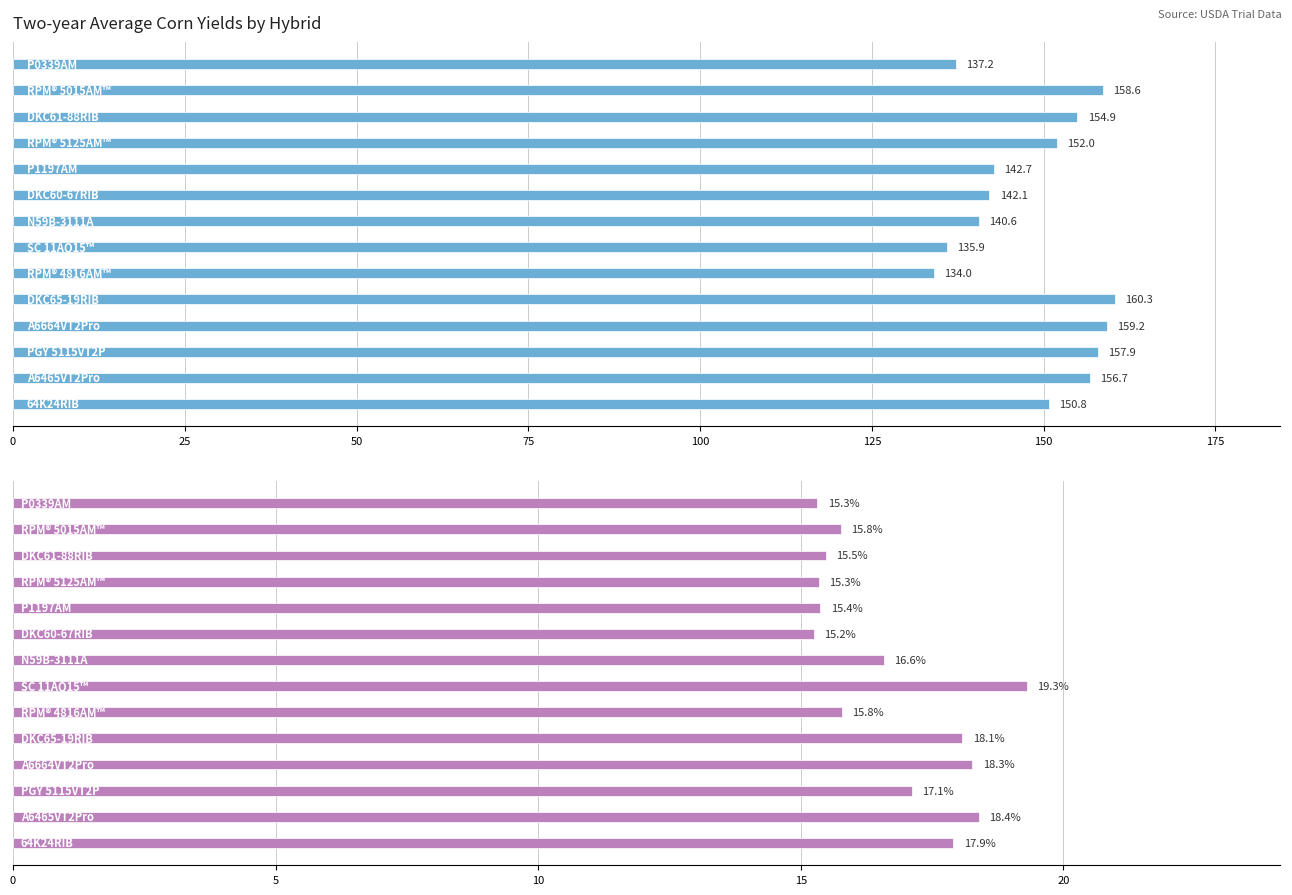

Is the value of Yield (bu/A) at 125 greater than the value of Moisture (%) at 9?

Yes